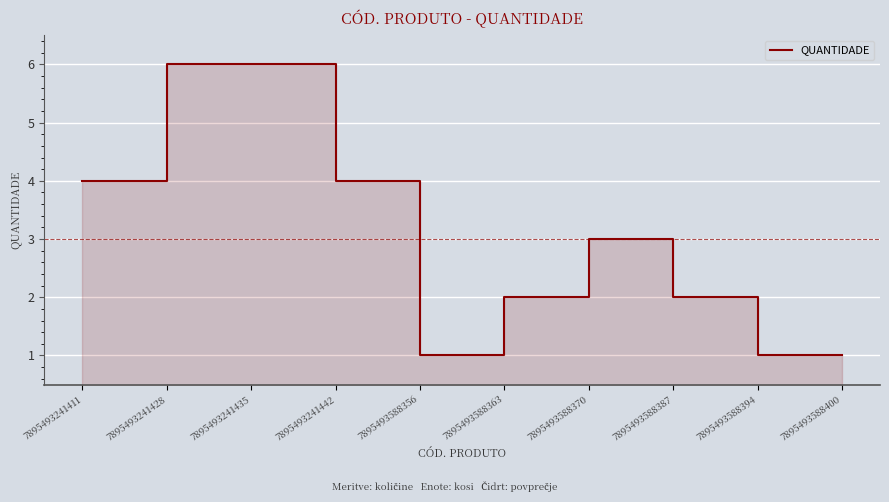

At which label does the data first exceed 3?

7895493241411